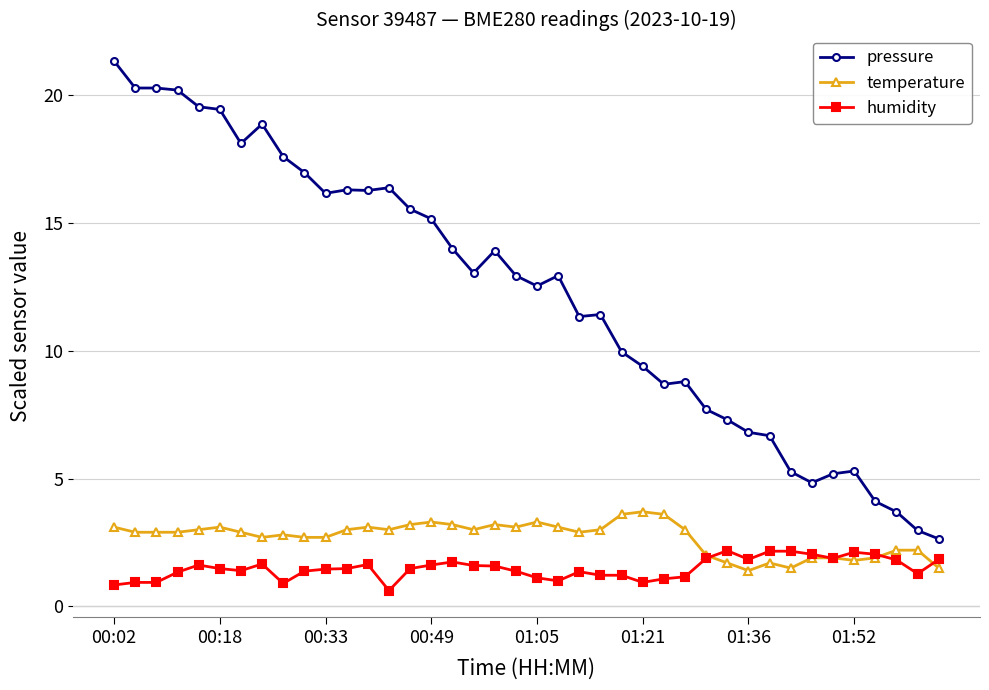

Rank the series by their maximum value, from highest to lowest.

pressure, temperature, humidity